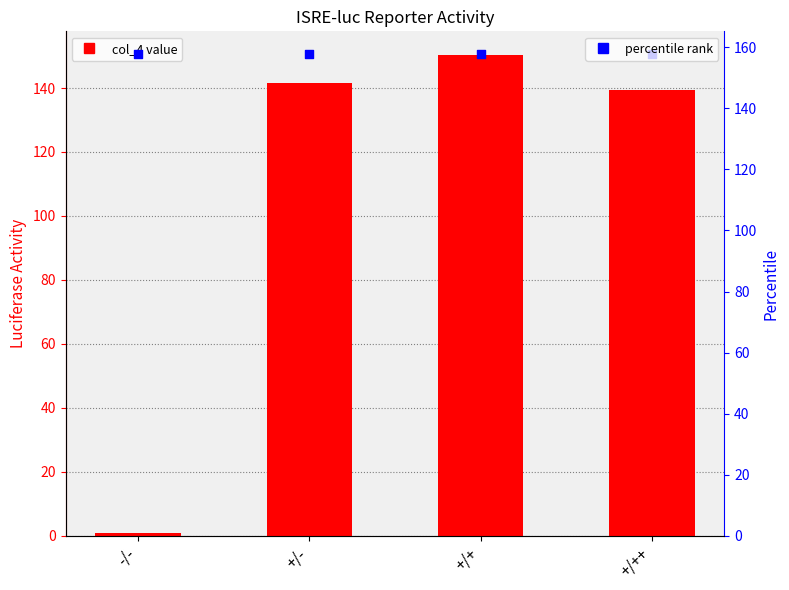

Which series has the largest Y range (max minus min)?

col_4